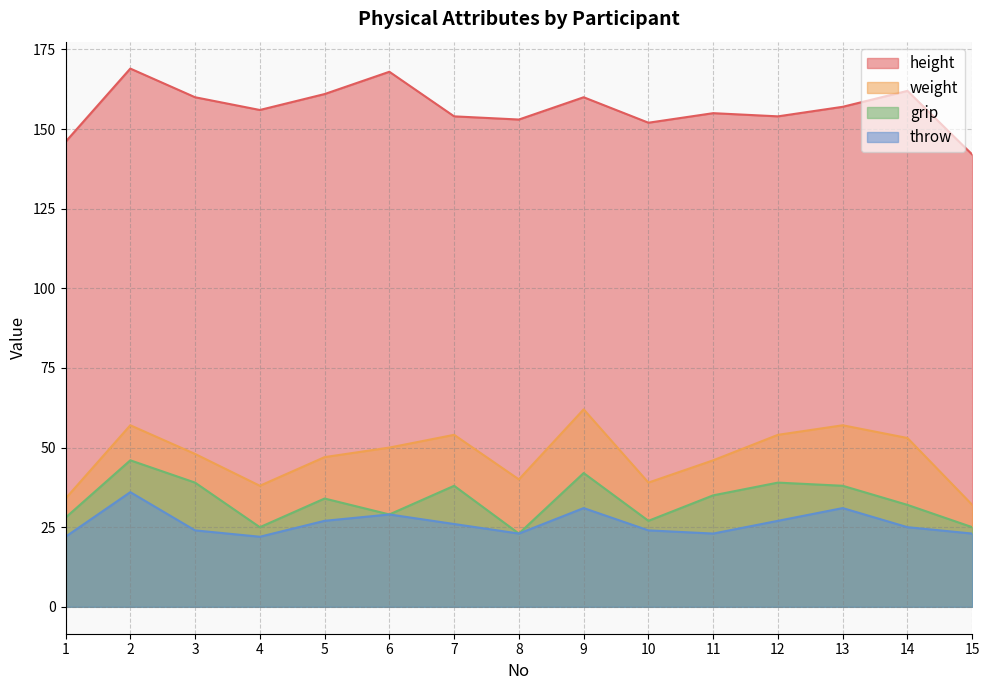

Reading left to right, list all the values displayed in this chart.

height: 1=146	2=169	3=160	4=156	5=161	6=168	7=154	8=153	9=160	10=152	11=155	12=154	13=157	14=162	15=142
weight: 1=34	2=57	3=48	4=38	5=47	6=50	7=54	8=40	9=62	10=39	11=46	12=54	13=57	14=53	15=32
grip: 1=28	2=46	3=39	4=25	5=34	6=29	7=38	8=23	9=42	10=27	11=35	12=39	13=38	14=32	15=25
throw: 1=22	2=36	3=24	4=22	5=27	6=29	7=26	8=23	9=31	10=24	11=23	12=27	13=31	14=25	15=23